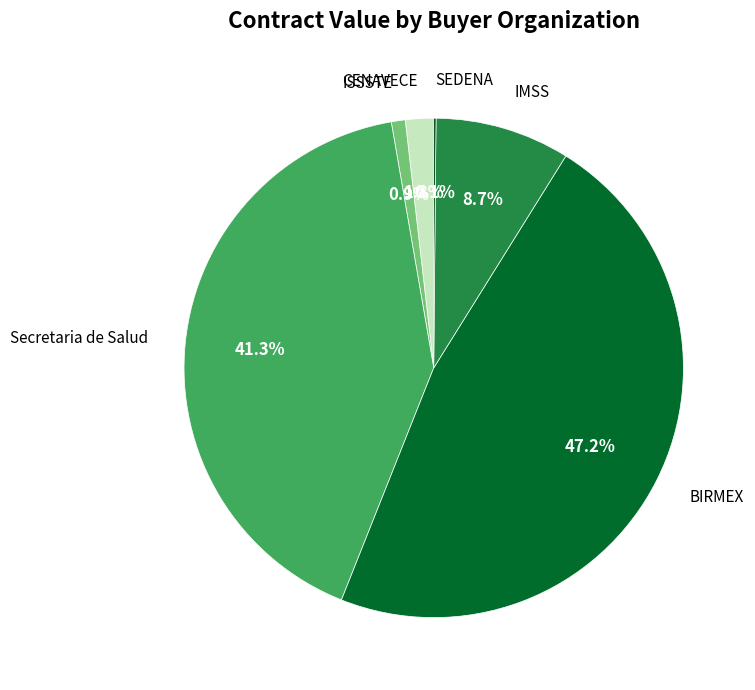

Is there any slice that represents more than half of the pie?

No